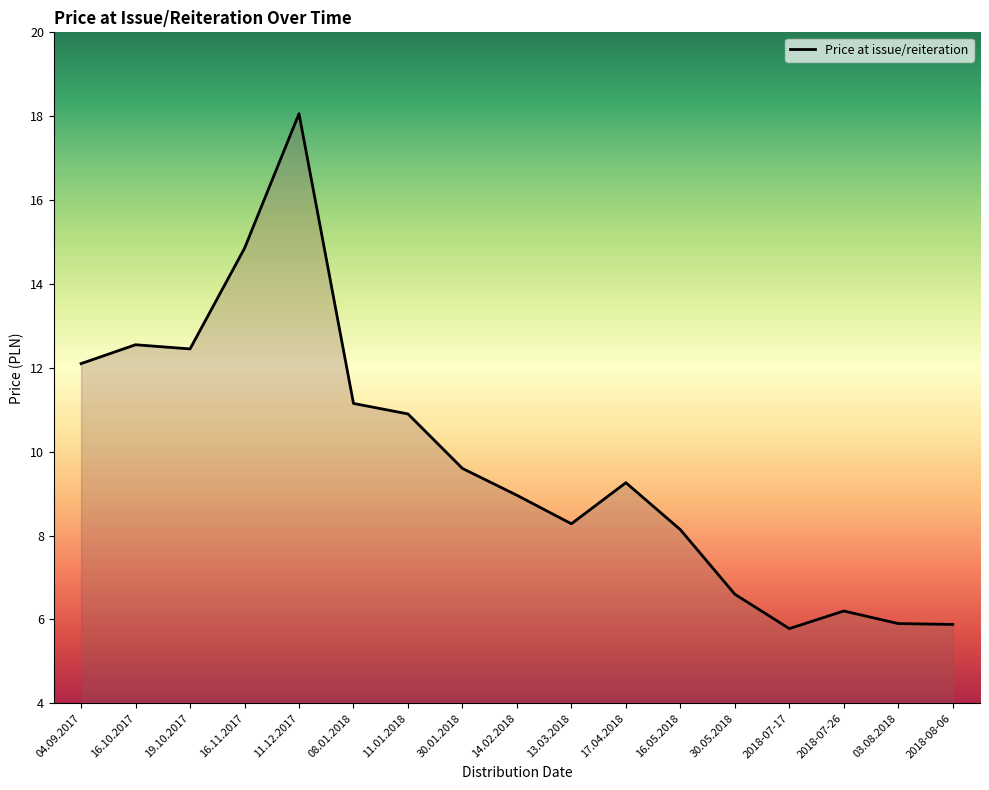

What is the smallest value displayed?

5.8